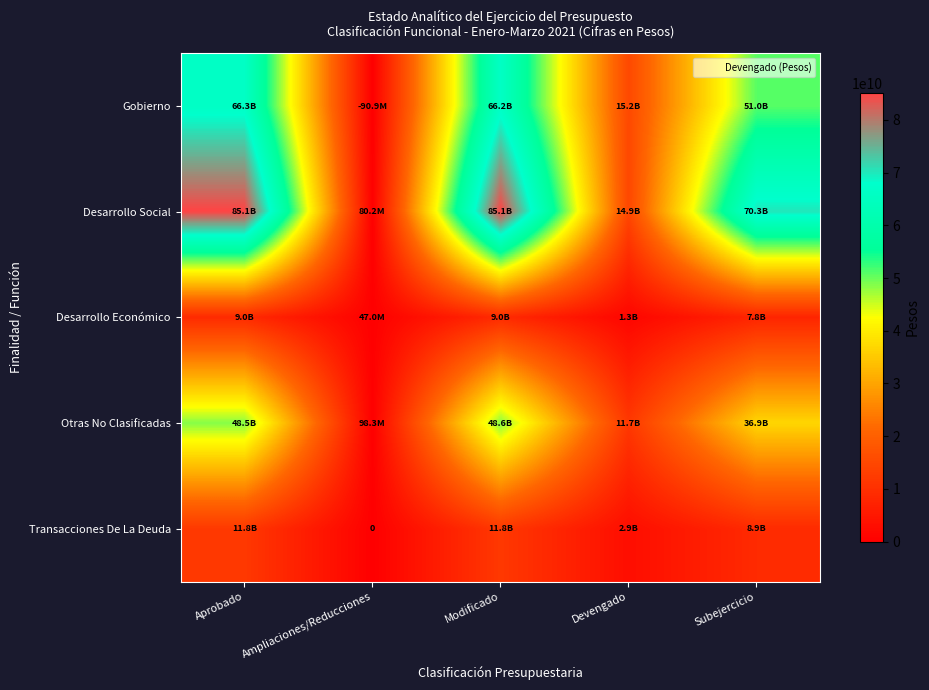

What is the total value across all series at Modificado?

220699473482.3